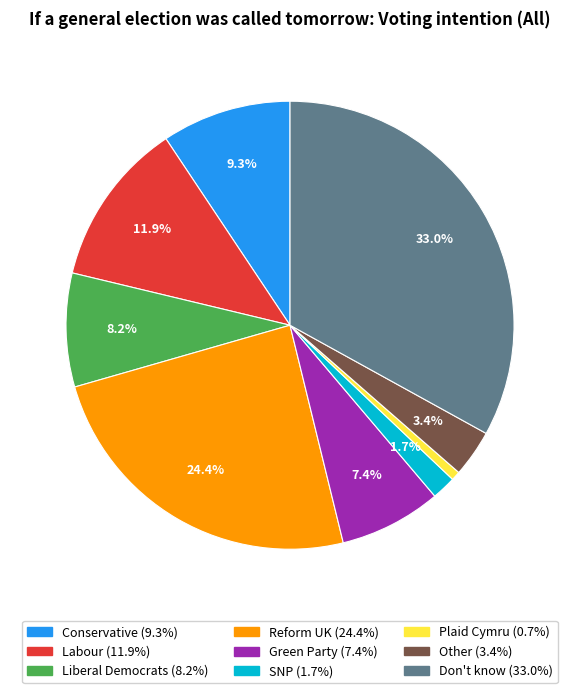

Which has a higher value, Other or SNP?

Other